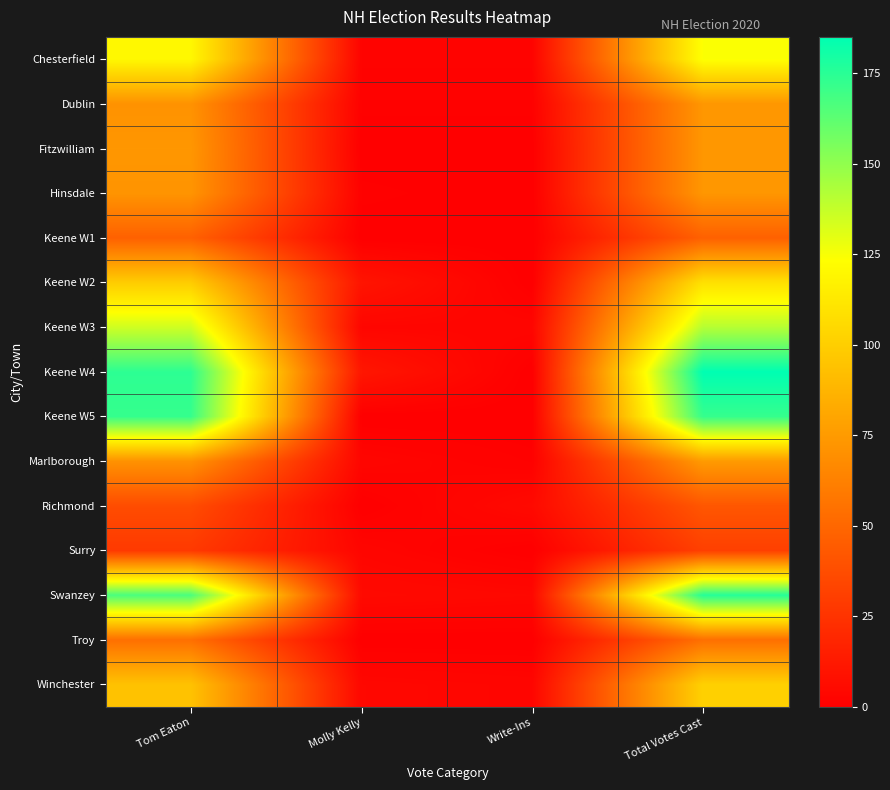

At how many categories does at least one series exceed 150?

2